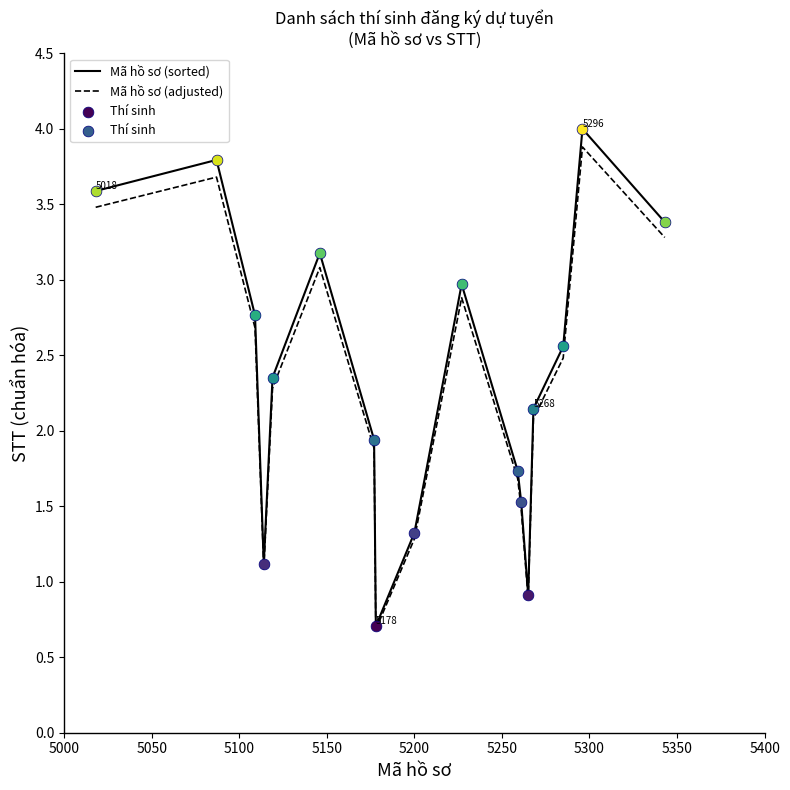

What is the greatest value displayed?

4.0